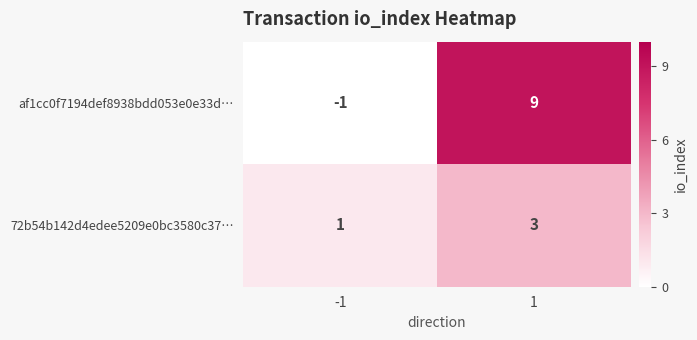

What is the difference between the af1cc0f7194def8938bdd053e0e33d… values at 1 and -1?

10